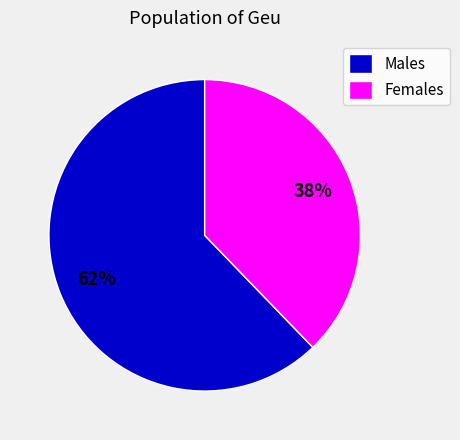

Rank the categories by value from lowest to highest.

Females, Males